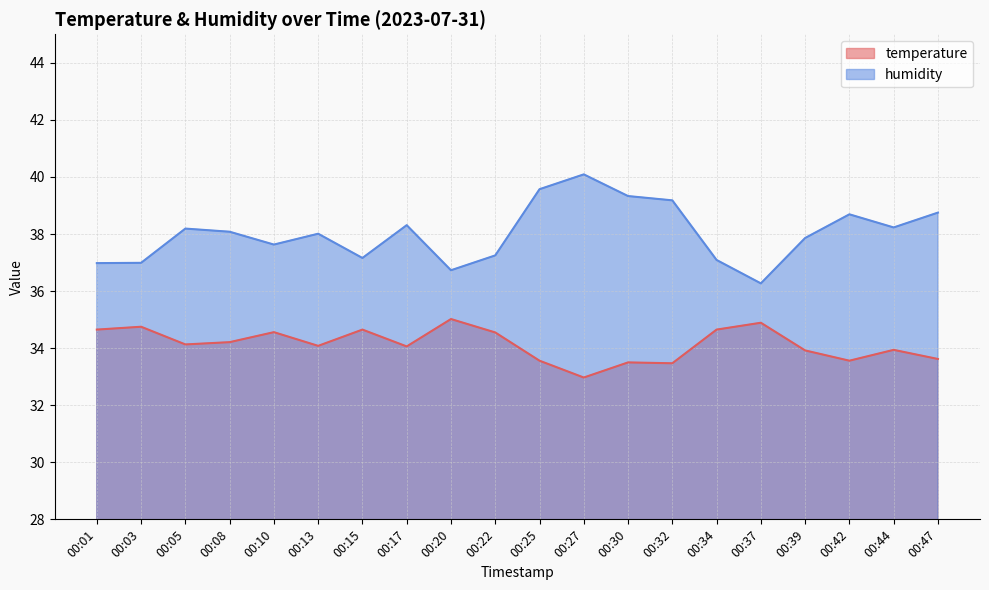

Reading left to right, extract all data points from this chart.

temperature: 34.6	34.8	34.1	34.2	34.6	34.1	34.6	34.1	35.0	34.5	33.6	33.0	33.5	33.5	34.6	34.9	33.9	33.6	33.9	33.6
humidity: 37.0	37.0	38.2	38.1	37.6	38.0	37.2	38.3	36.7	37.2	39.6	40.1	39.3	39.2	37.1	36.3	37.9	38.7	38.2	38.8